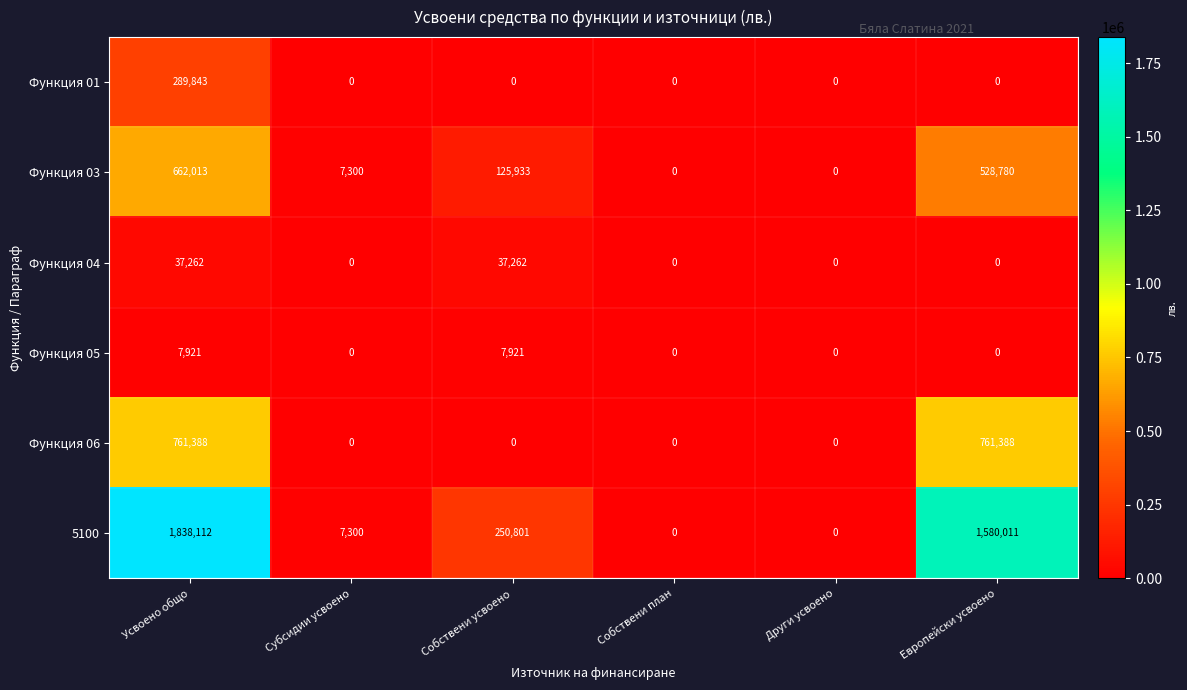

Which label corresponds to the largest value in the chart?

Усвоено общо